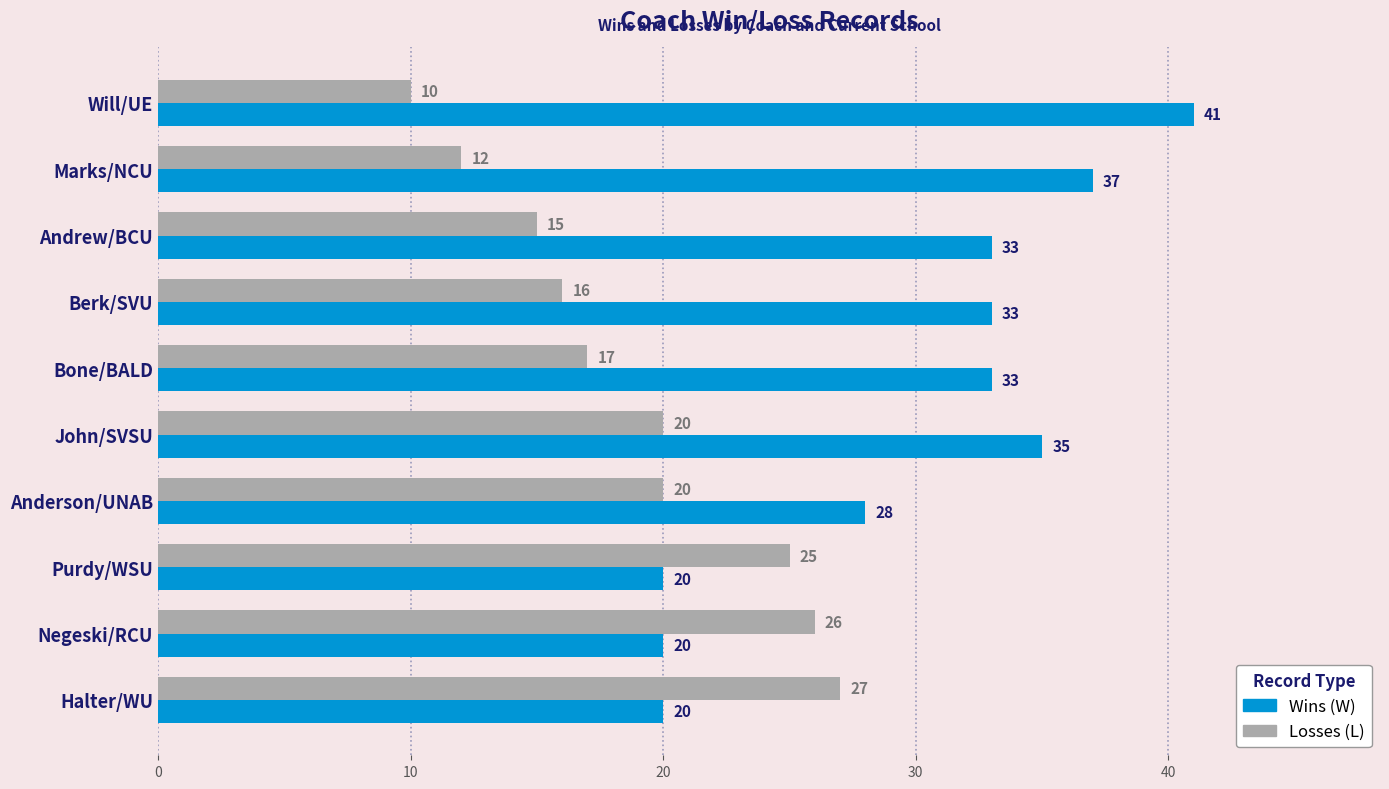

At which label is Losses (L) closest to 18?

Bone/BALD